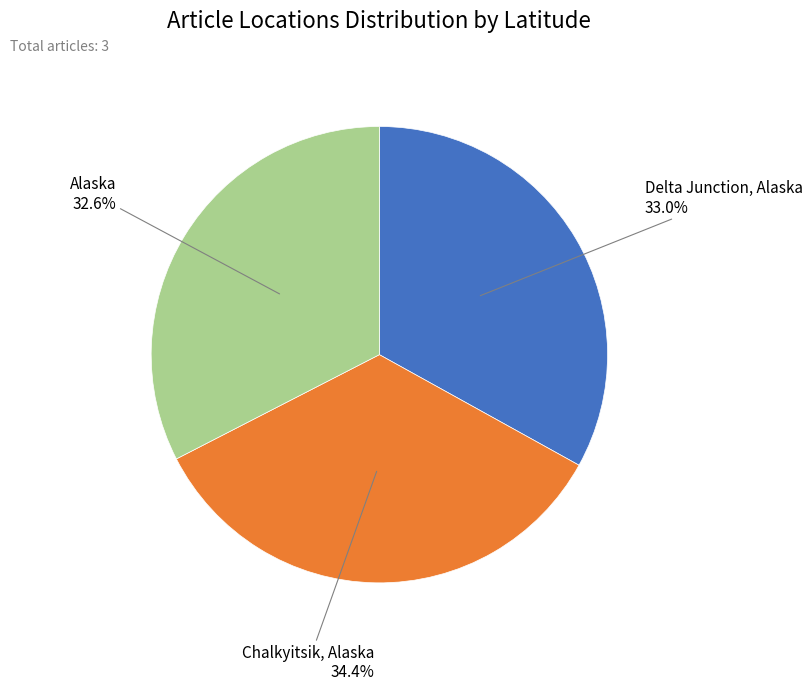

Is there any slice that represents more than half of the pie?

No